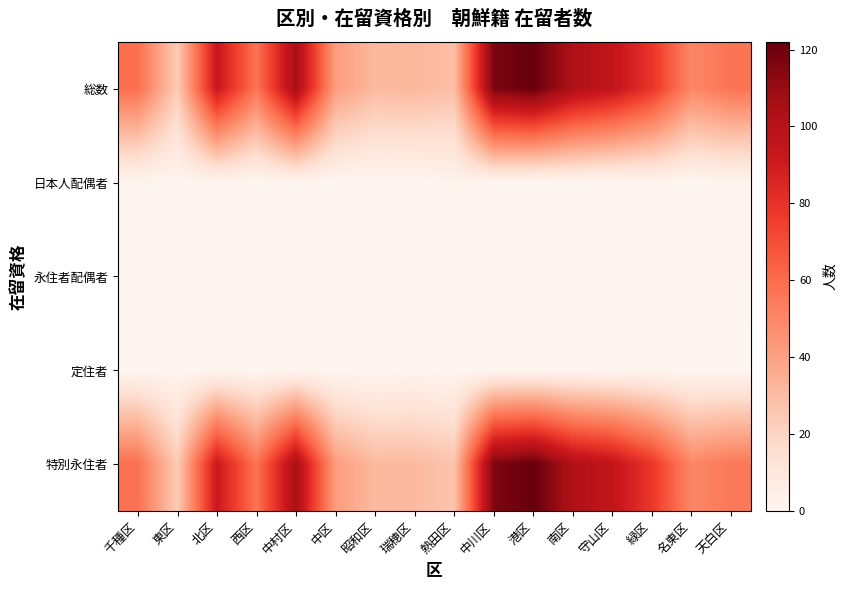

What is the difference between the highest and lowest values at 北区?

93